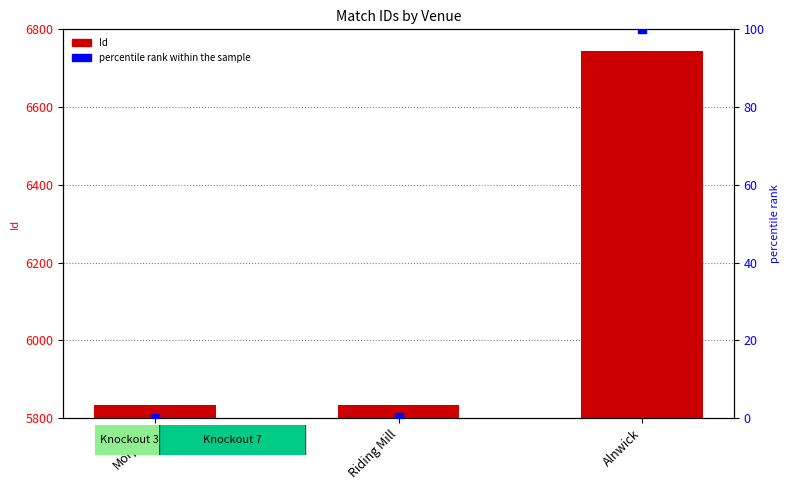

At how many categories does at least one series exceed 1604?

3